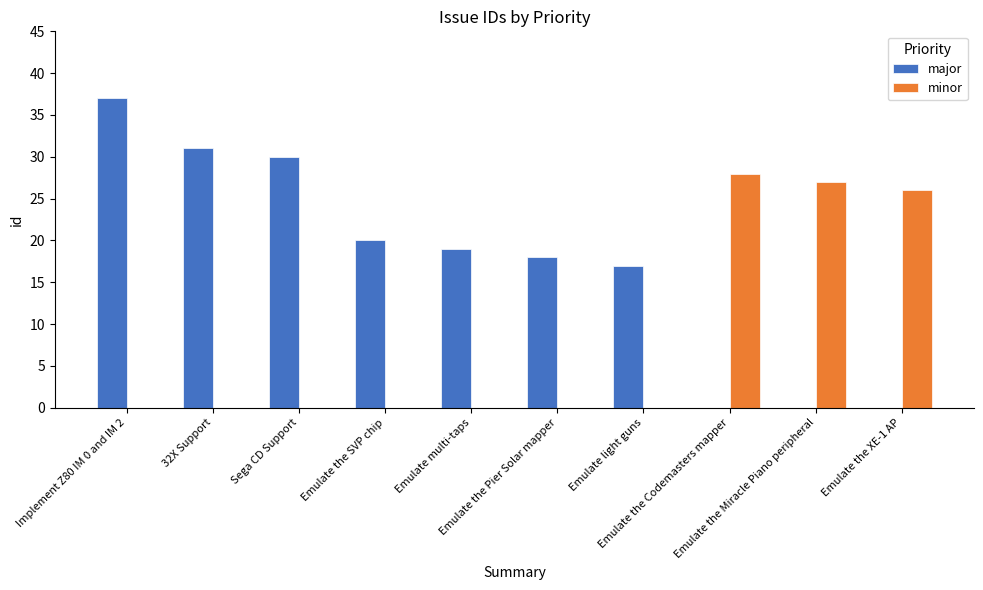

What is the sum of all major values?

172